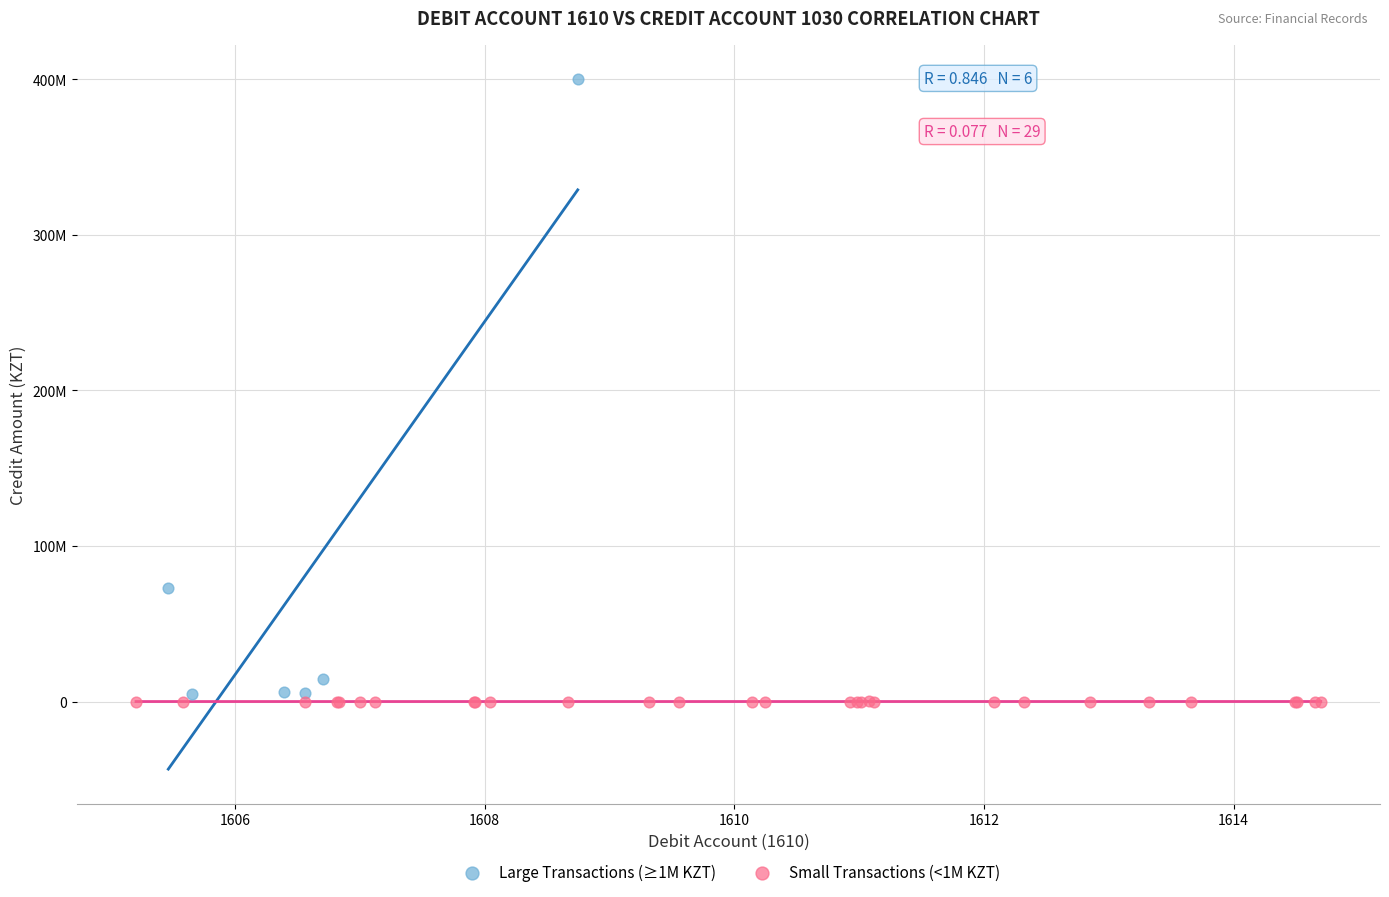

What are all the series names shown in the legend?

Large Transactions (≥1M KZT), Small Transactions (<1M KZT)